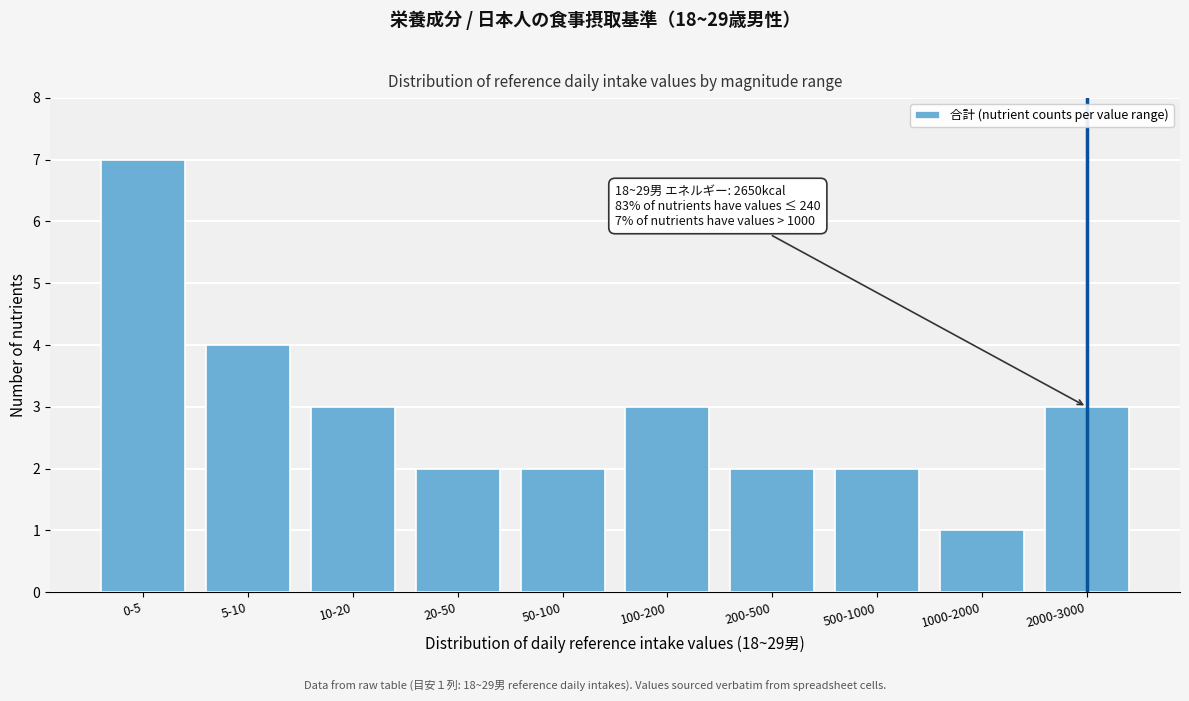

Reading left to right, what are all the values shown in this chart?

7	4	3	2	2	3	2	2	1	3